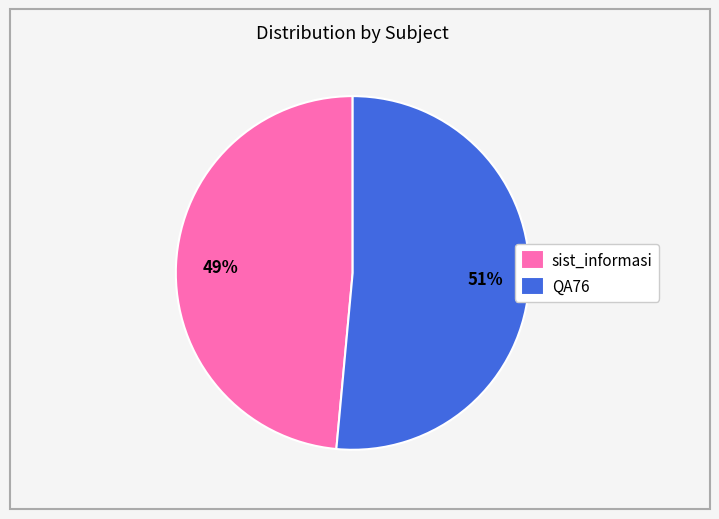

Between QA76 and sist_informasi, which is larger?

QA76